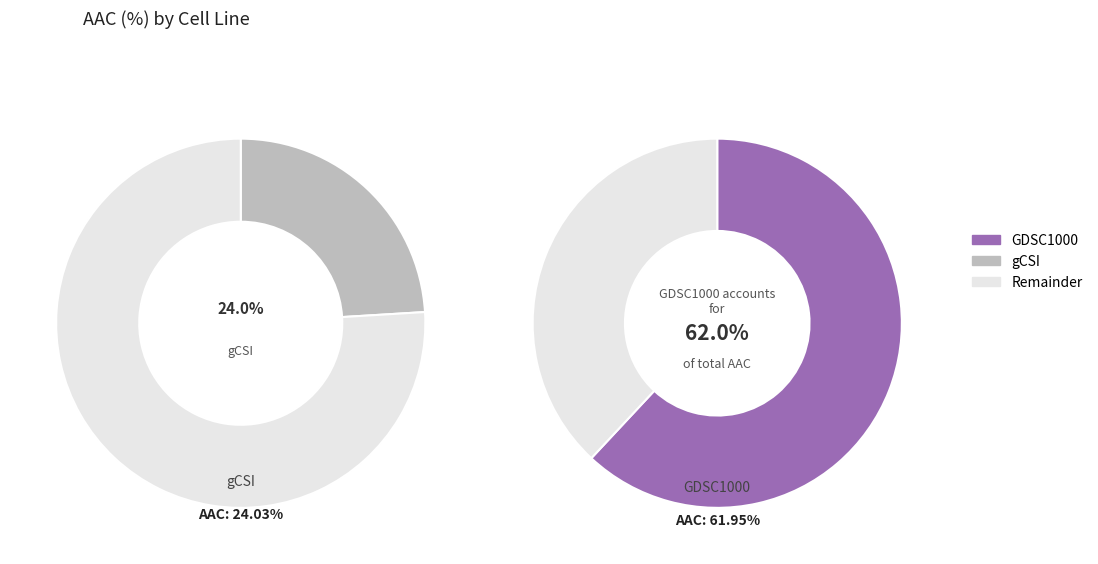

How many segments does this pie chart have?

2